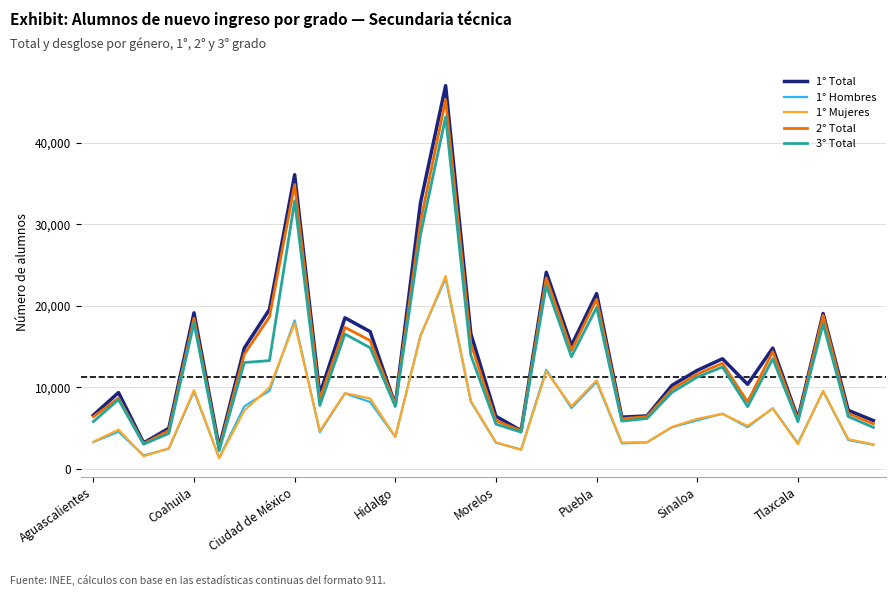

Which series has the largest range (max minus min)?

1° Total